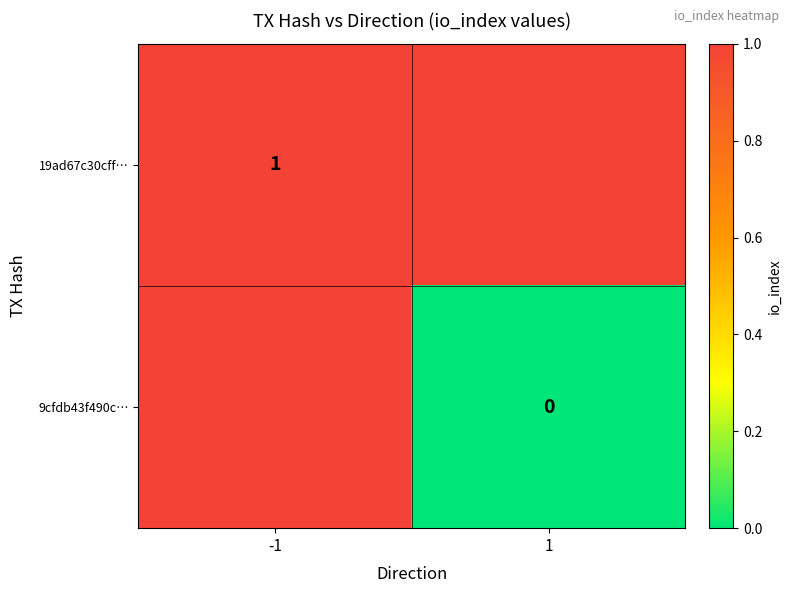

At which category does the chart reach its minimum across all series?

1